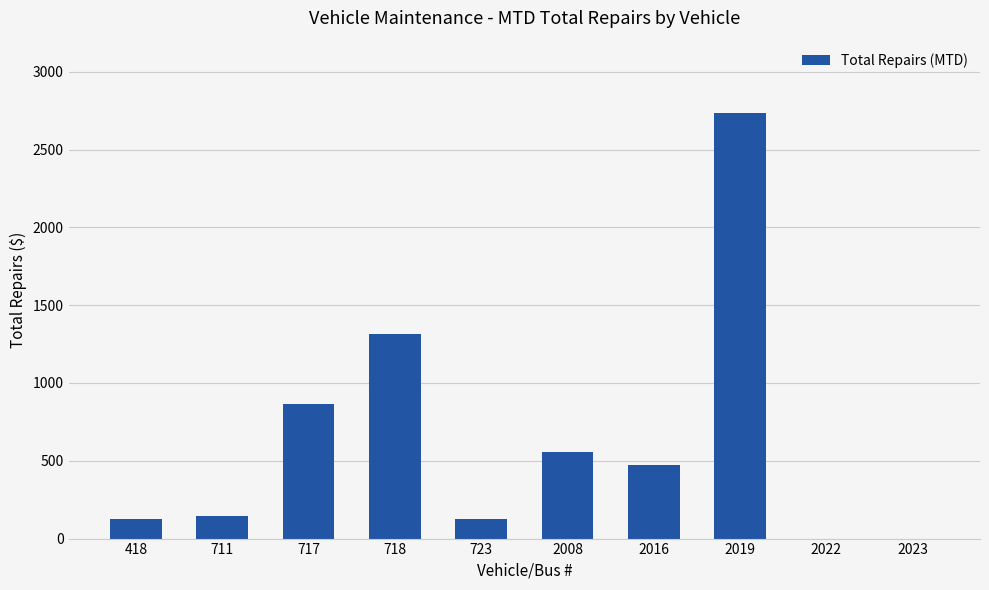

Where is the data nearest to the value 1368?

718